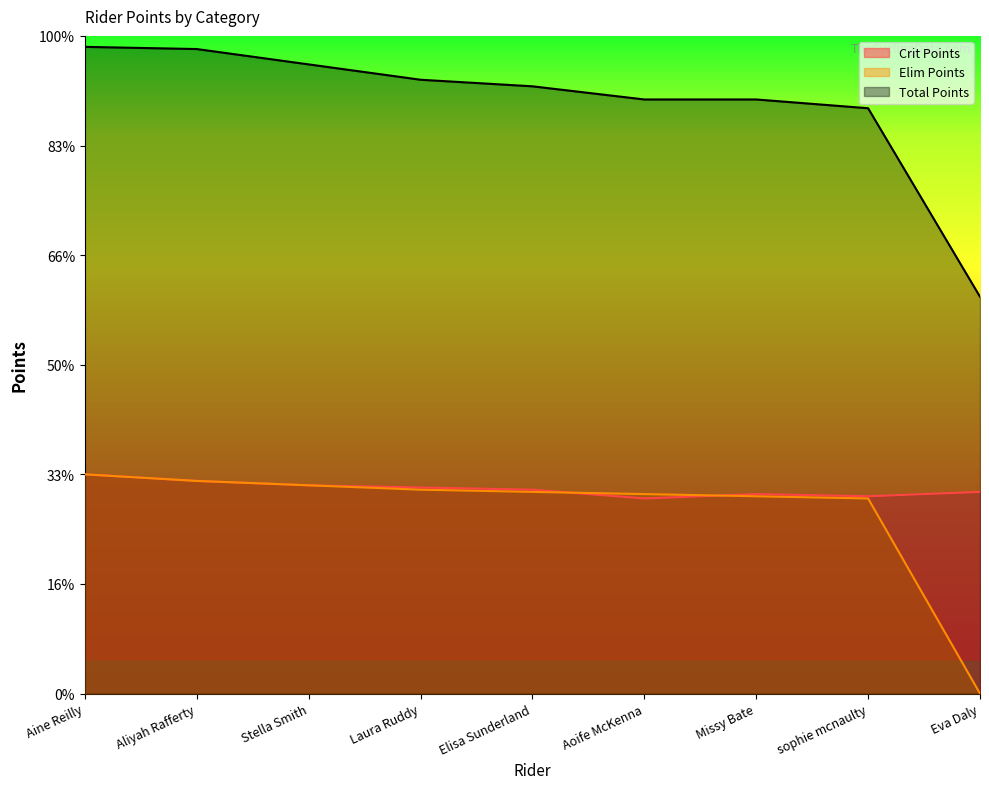

What position from the left is Stella Smith?

3